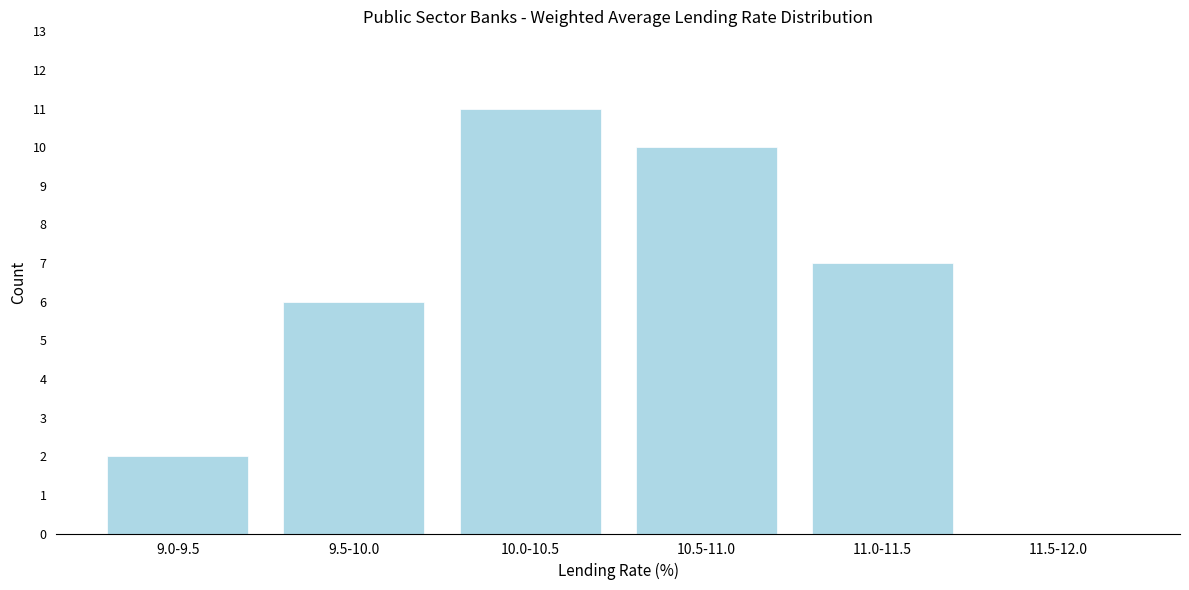

Reading left to right, what are all the values shown in this chart?

9.0-9.5=2	9.5-10.0=6	10.0-10.5=11	10.5-11.0=10	11.0-11.5=7	11.5-12.0=0